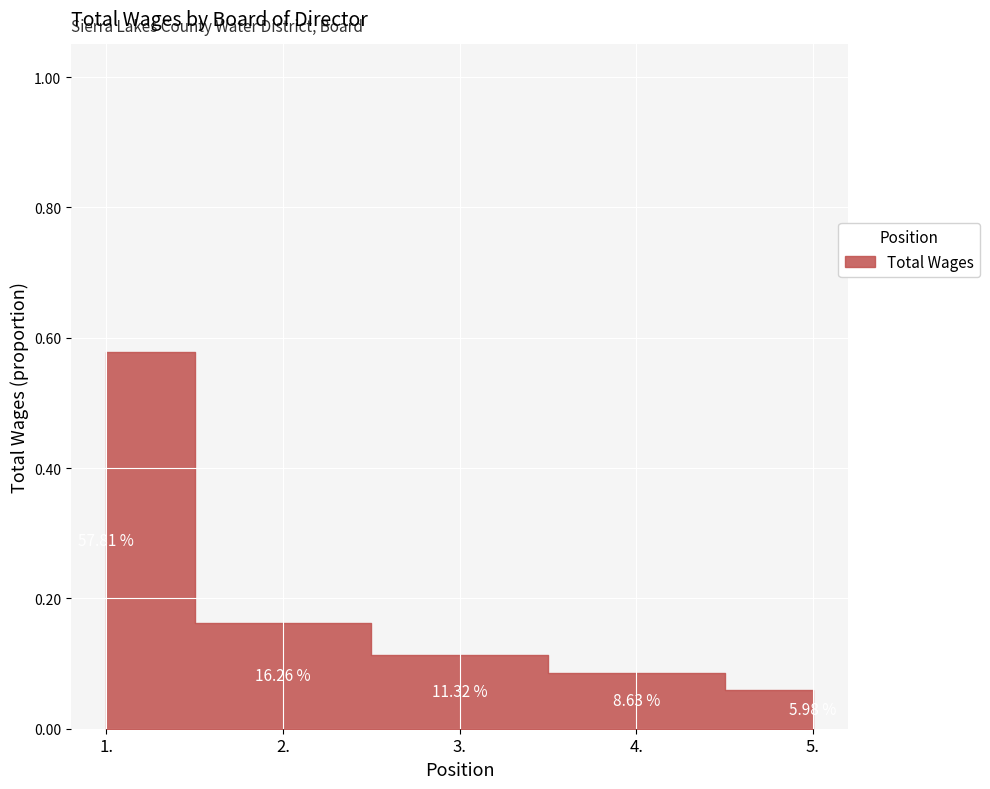

Is this an area chart (filled region under the line)?

No